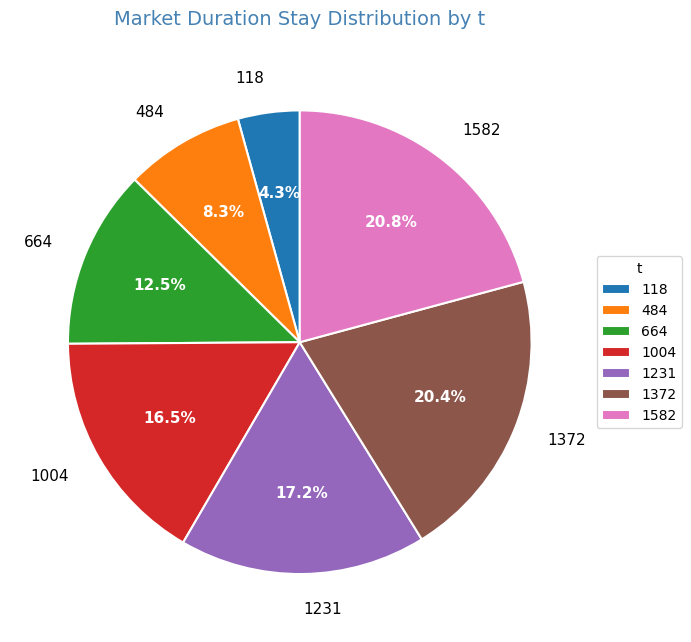

To the nearest percent, what percentage of the pie is 1582?

21%